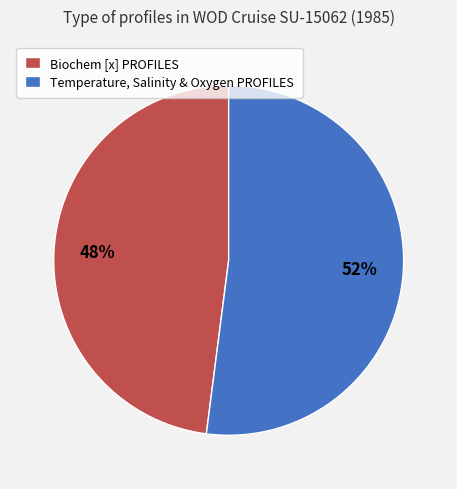

The Temperature, Salinity & Oxygen PROFILES slice represents 47% of the pie. True or false?

False